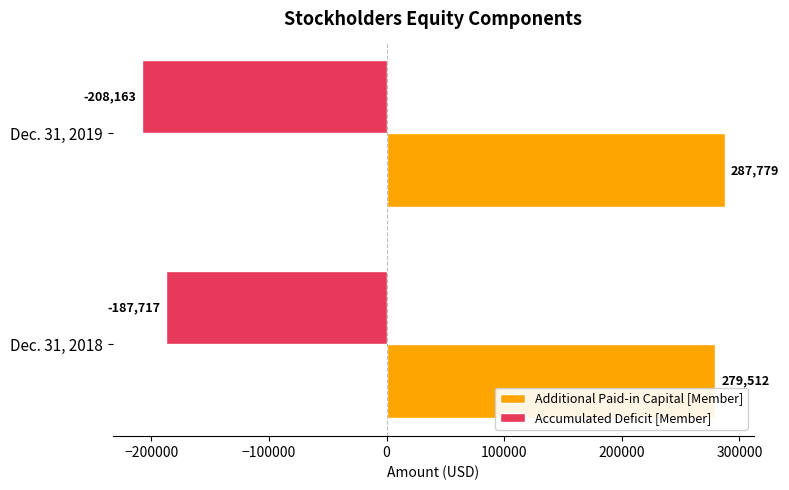

The Additional Paid-in Capital [Member] series shows 279512 at Dec. 31, 2018. True or false?

True